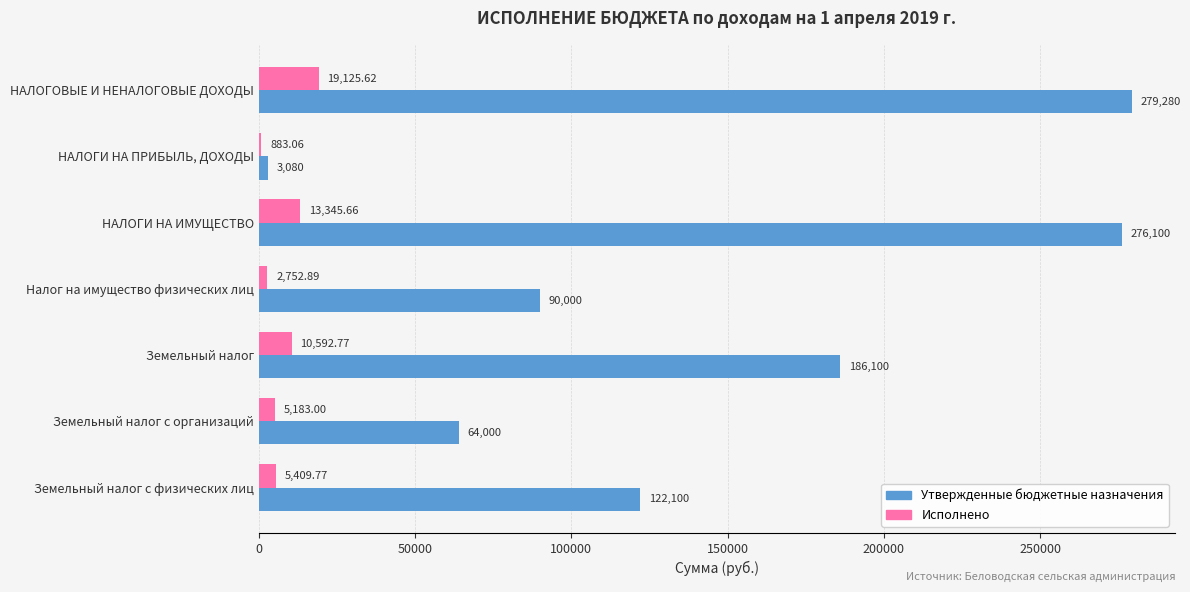

How many values in the Утвержденные бюджетные назначения series are below 122100?

3